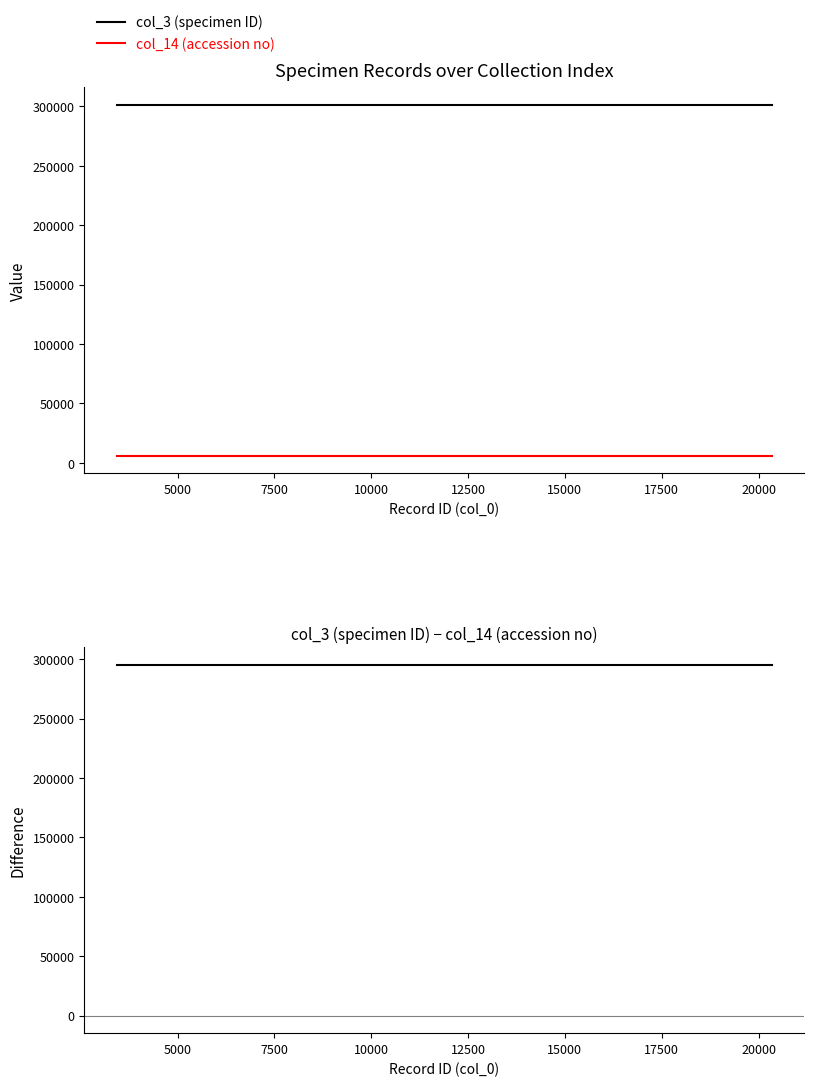

True or false: col_3 (specimen ID) and col_14 (accession no) intersect in this chart.

False